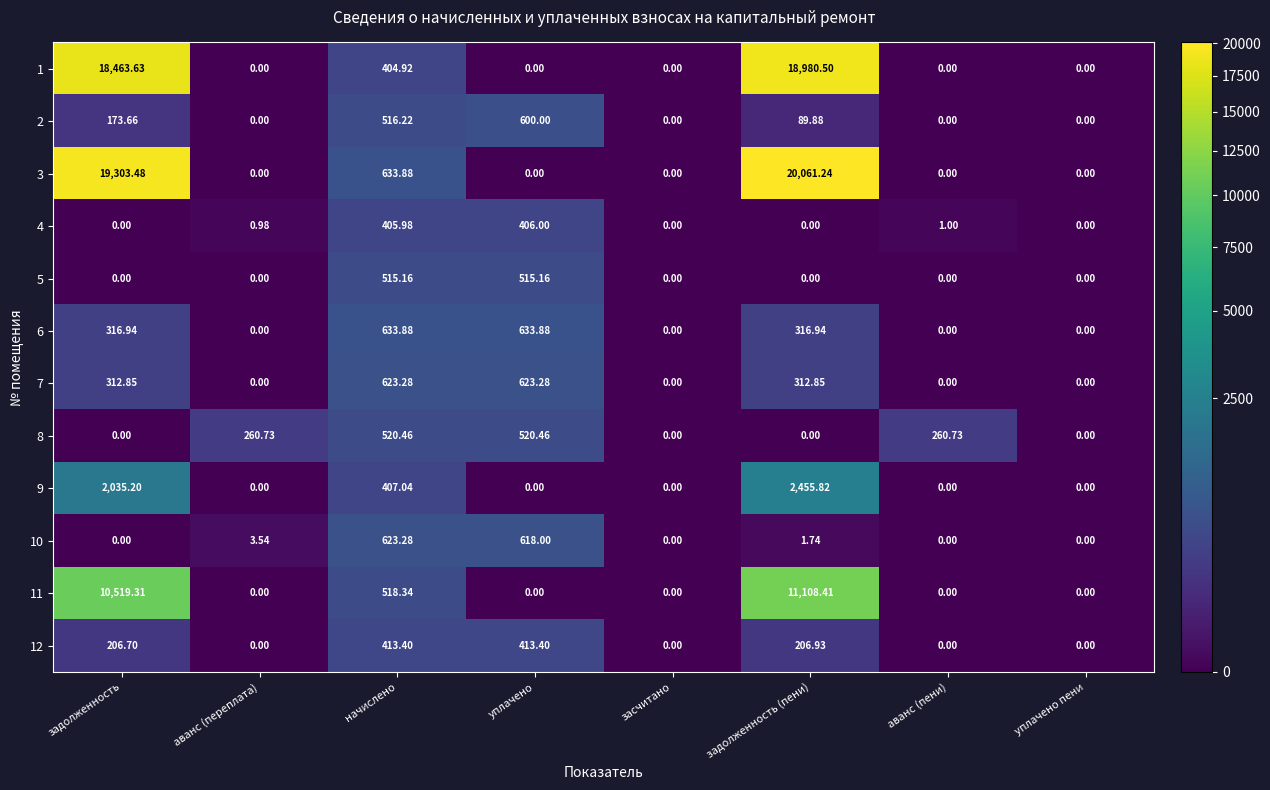

Which label corresponds to the largest value in the chart?

задолженность (пени)